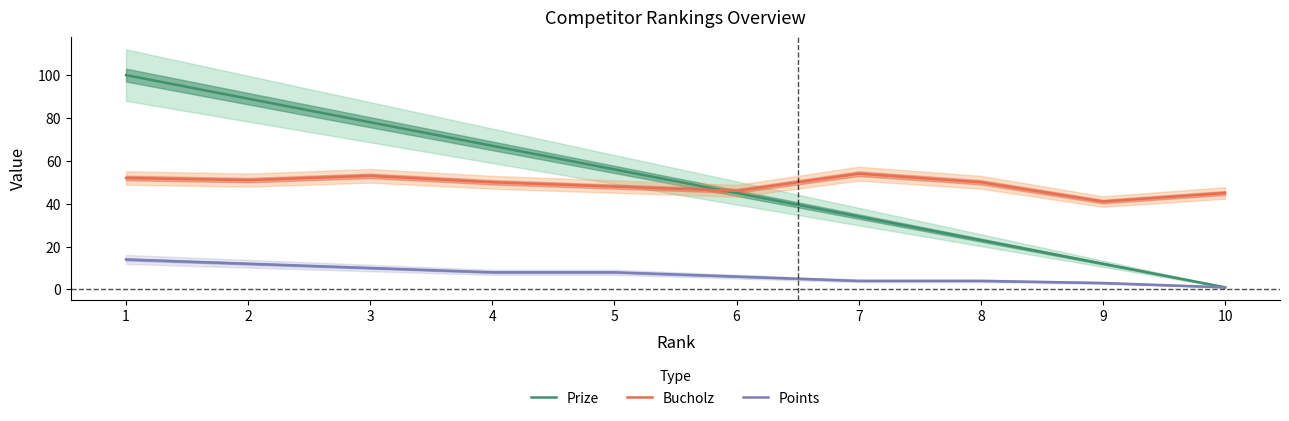

Which series changed the most between 1 and 5?

Prize